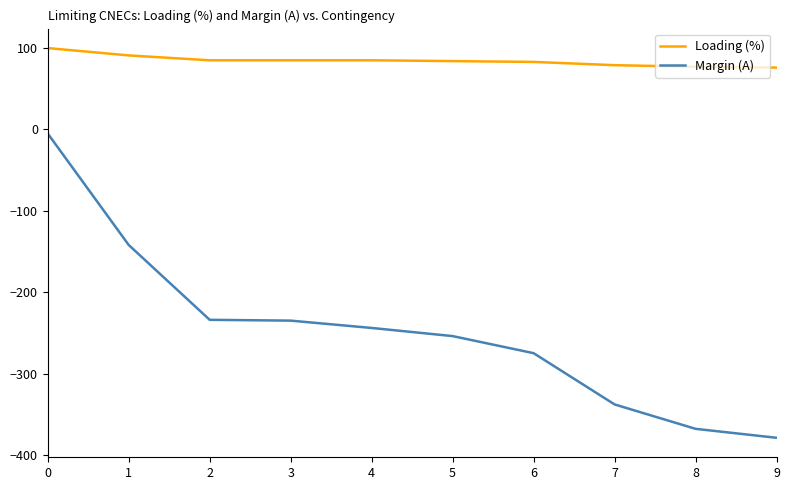

List the series in order of their overall mean, highest first.

Loading (%), Margin (A)